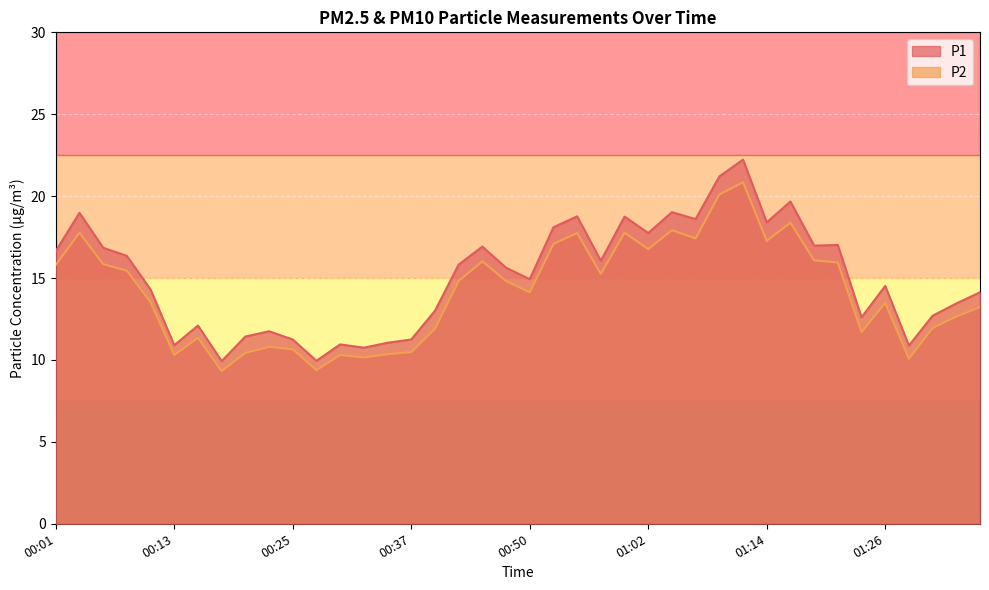

What are all the series names shown in the legend?

P1, P2